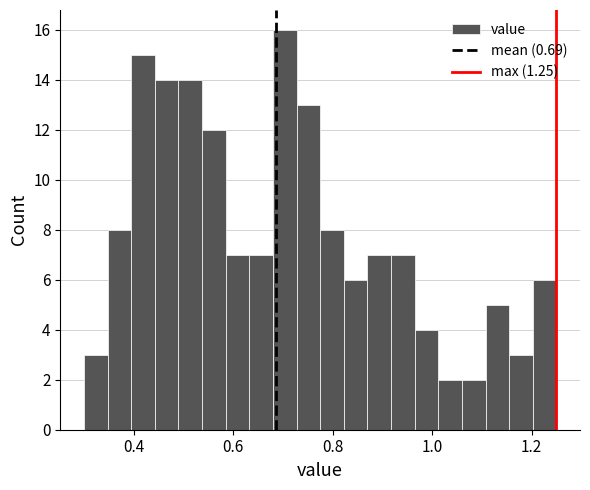

Read against the x-axis, roughly where is the centre of the tallest bar?

0.70